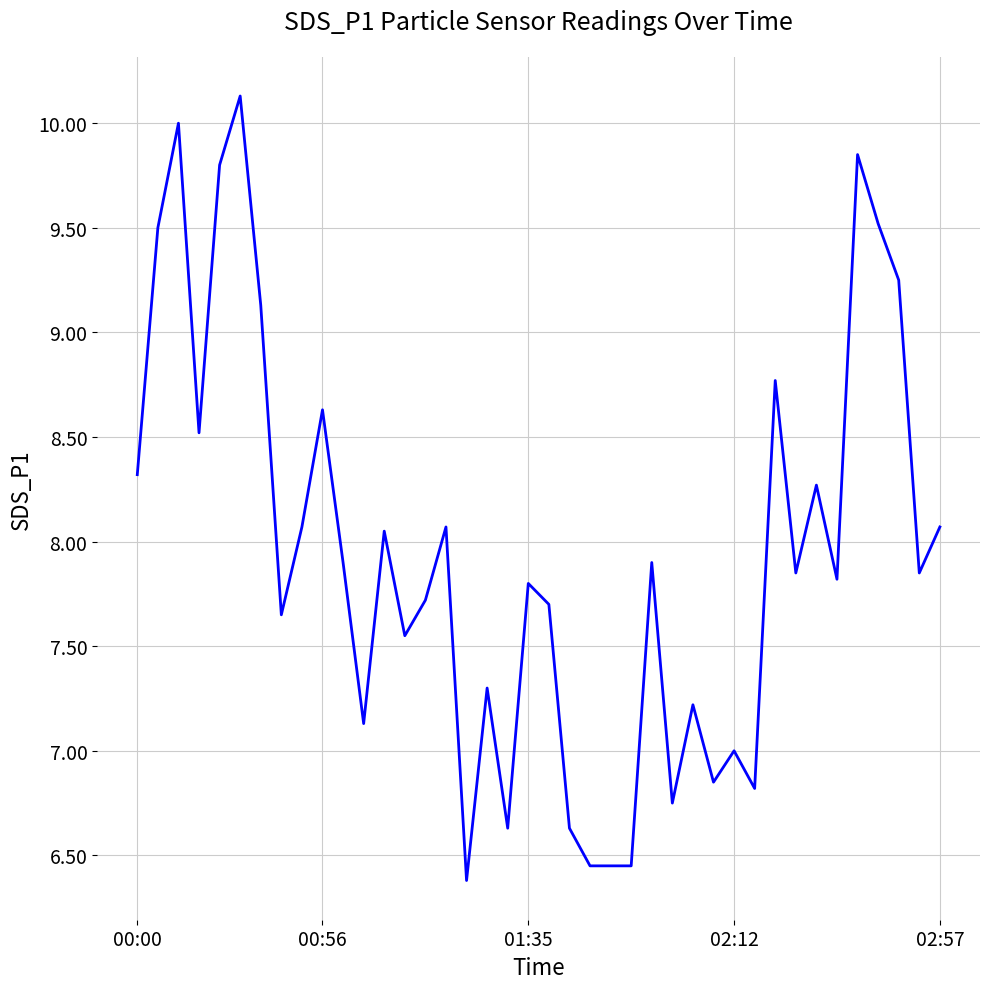

How many lines are shown in the chart?

1